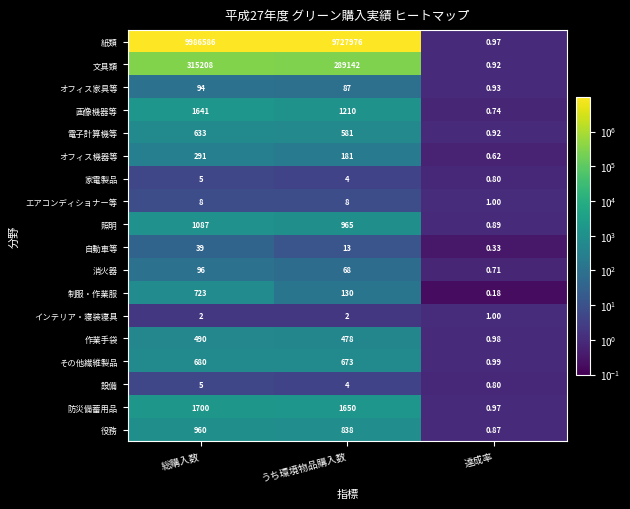

What is the total value across all series at 達成率?

14.6